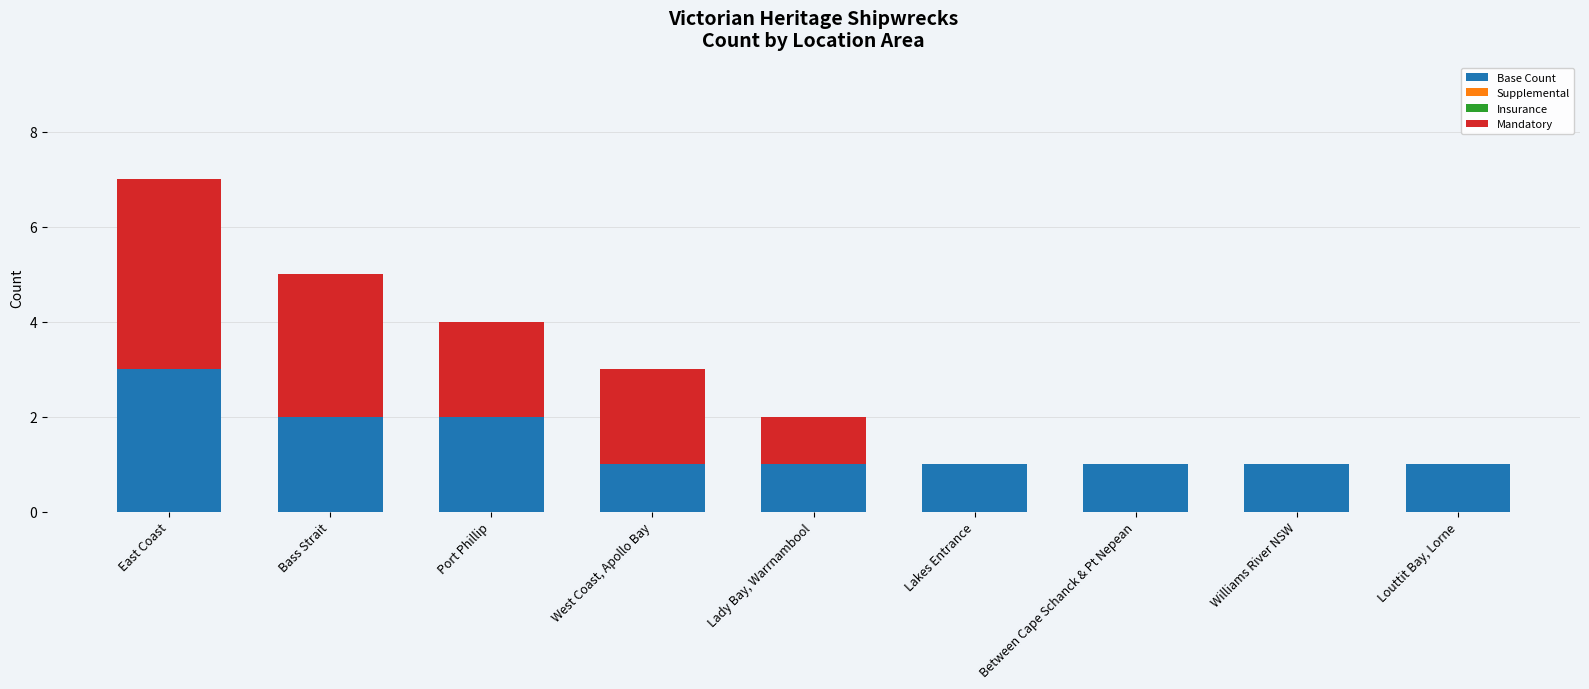

Reading left to right, transcribe the values for Base Count.

East Coast=3	Bass Strait=2	Port Phillip=2	West Coast, Apollo Bay=1	Lady Bay, Warrnambool=1	Lakes Entrance=1	Between Cape Schanck & Pt Nepean=1	Williams River NSW=1	Louttit Bay, Lorne=1